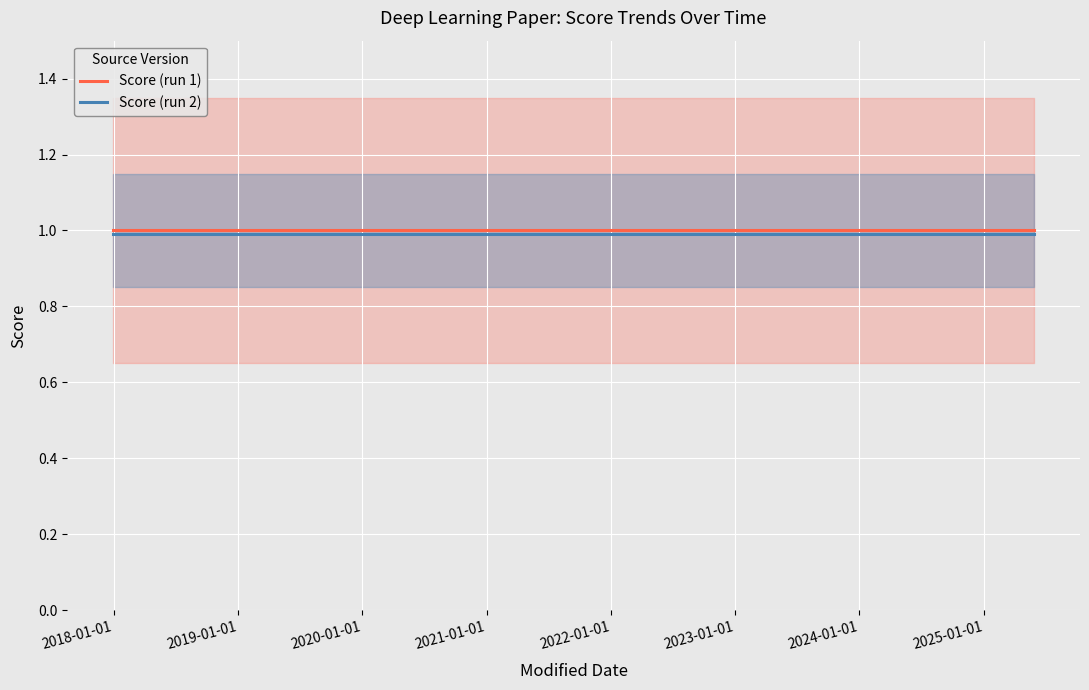

What is the highest value of the Score (run 2) series?

1.0